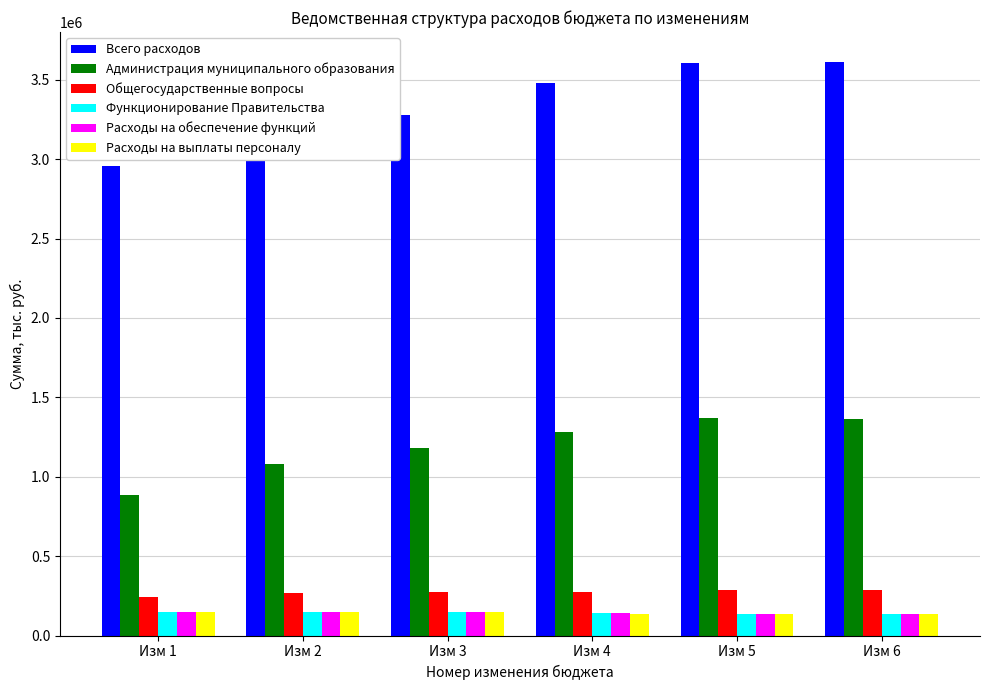

Is the value of Общегосударственные вопросы at Изм 4 greater than the value of Расходы на выплаты персоналу at Изм 6?

Yes